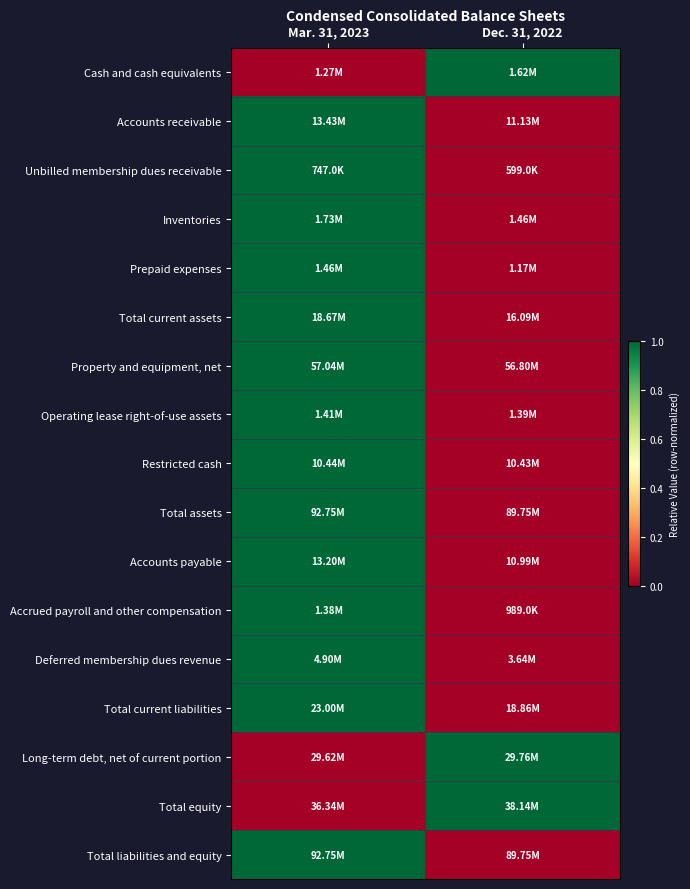

At which category does the chart reach its peak across all series?

Dec. 31, 2022